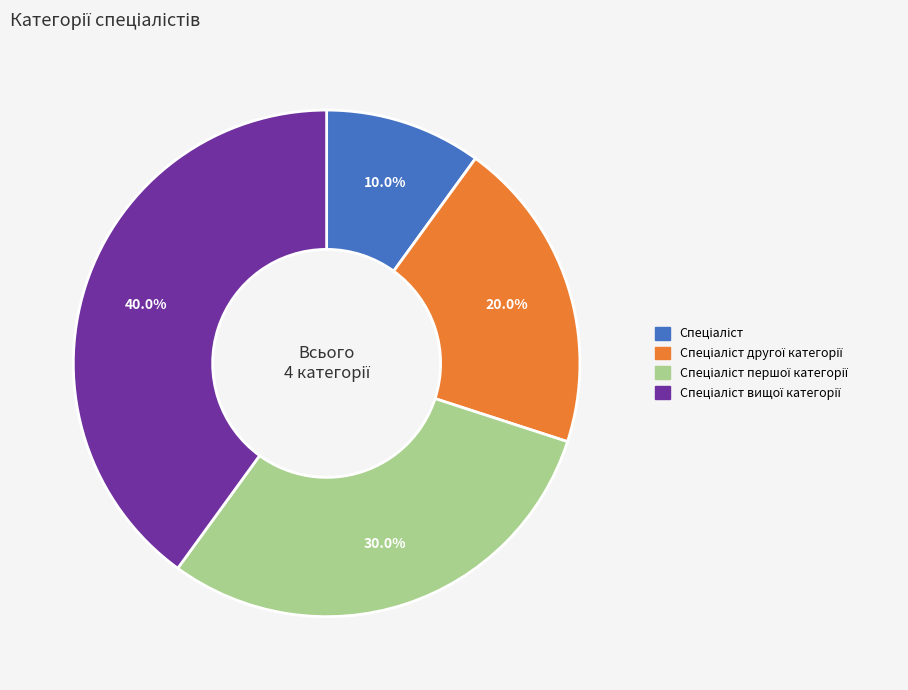

Does any single category account for the majority?

No